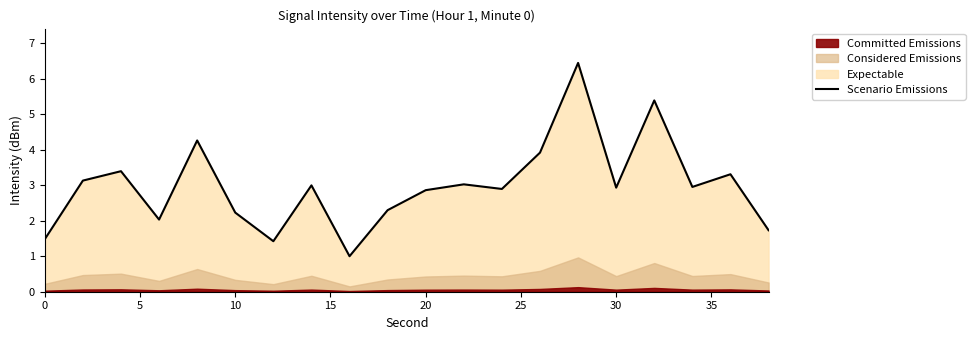

What is the maximum value shown in the chart?

6.4